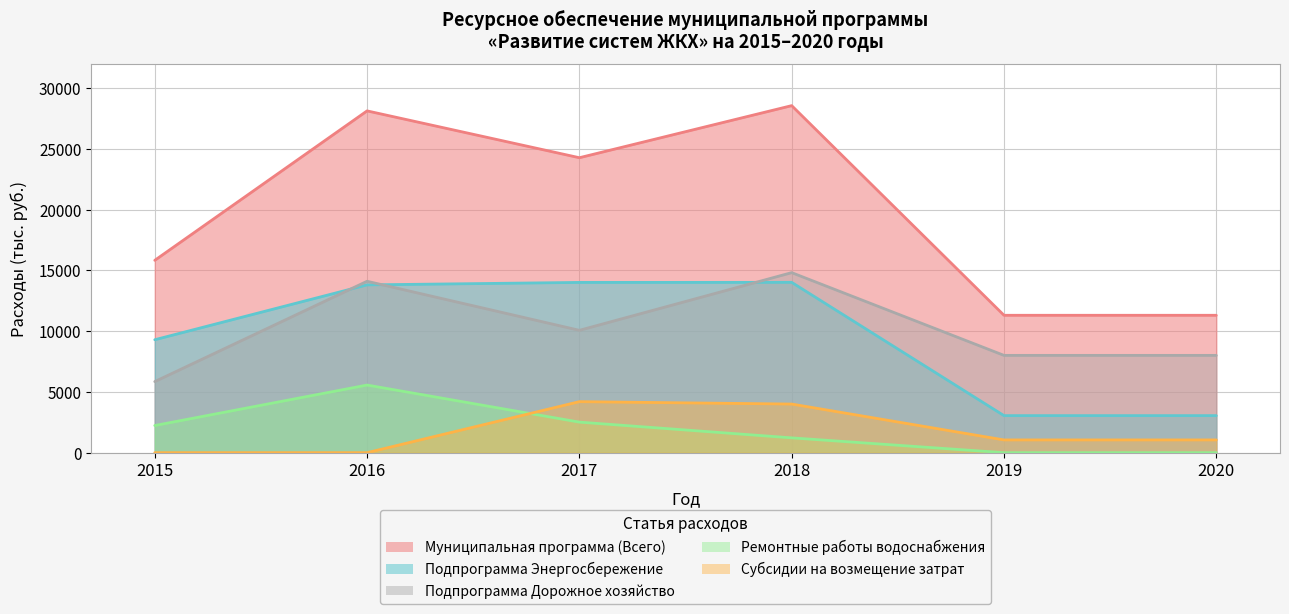

How many categories are shown in the chart?

6